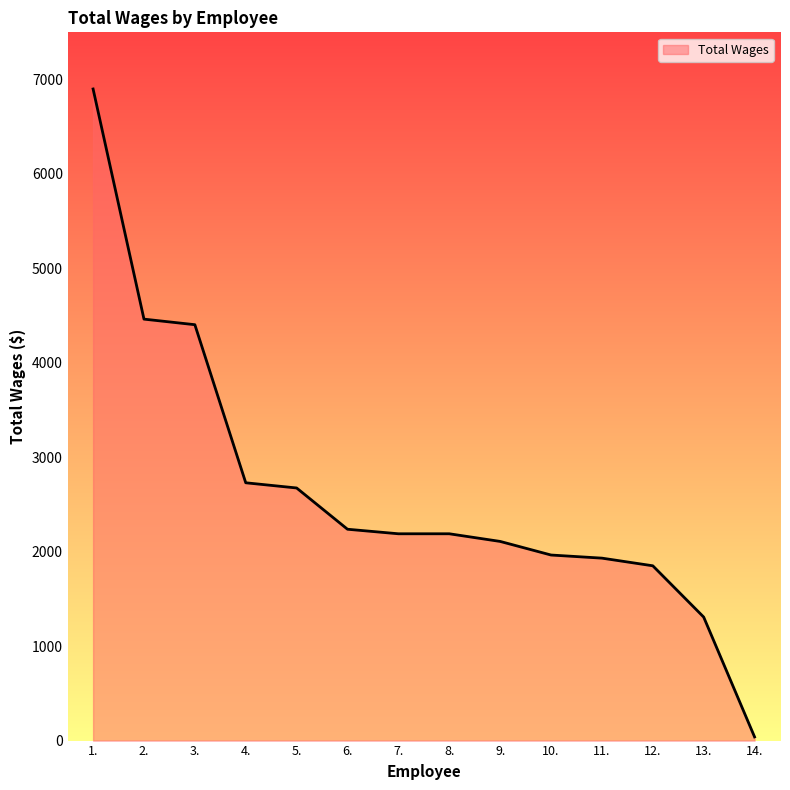

What is the greatest value displayed?

6900